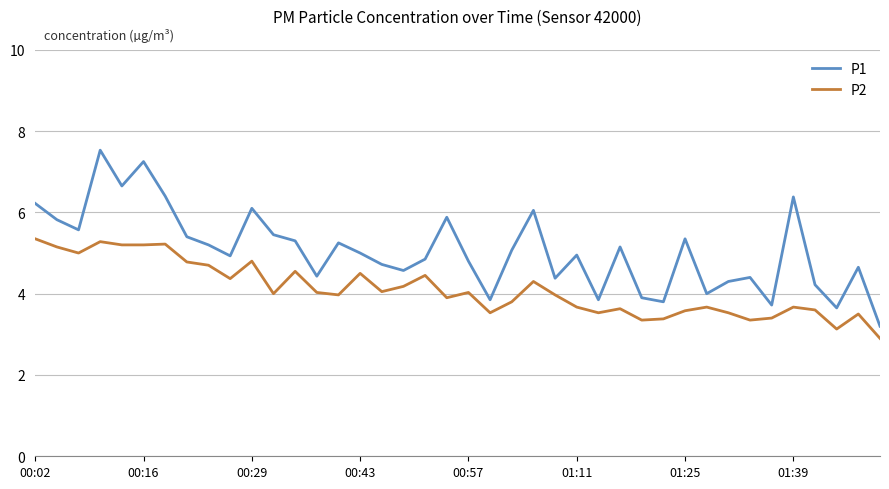

Which series has the largest total across all categories?

P1